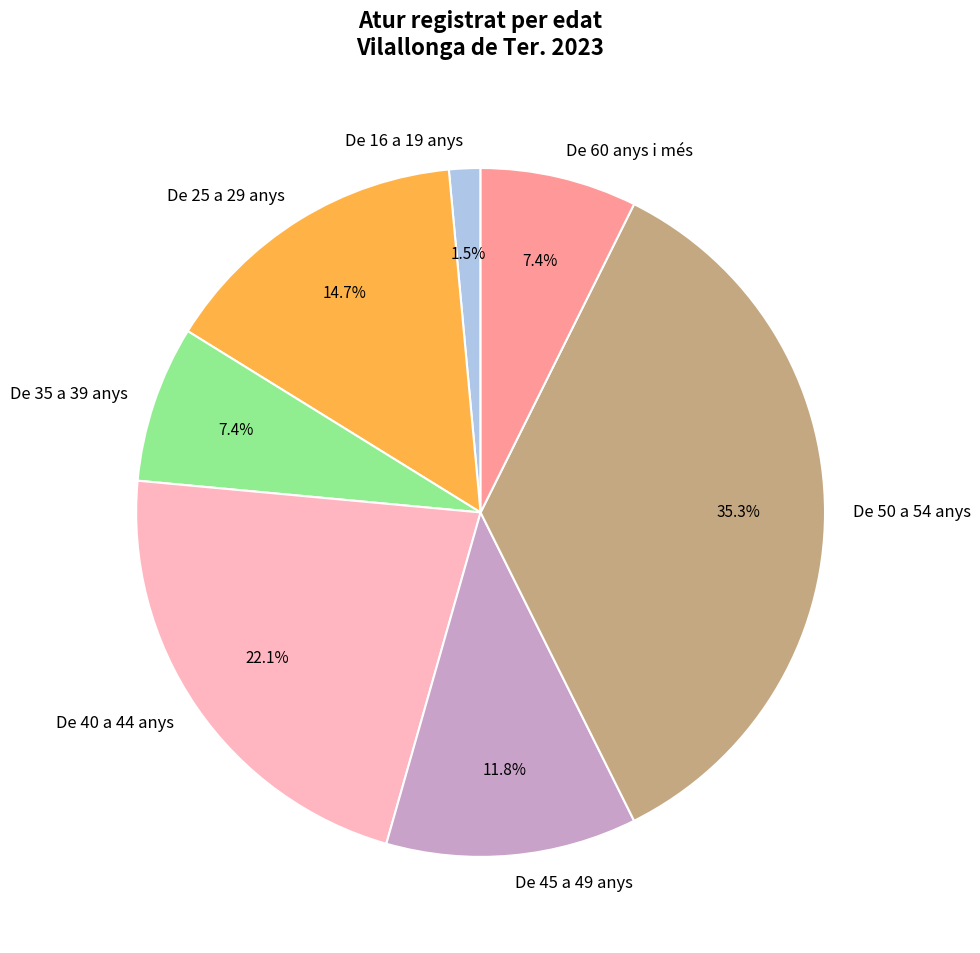

What percentage is NOT represented by De 25 a 29 anys?

85.3%